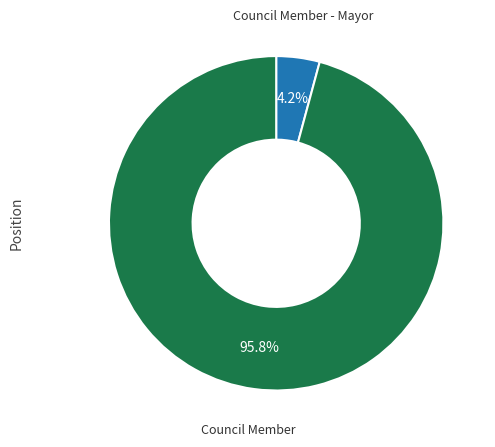

Rank the categories by value from lowest to highest.

Council Member - Mayor, Council Member